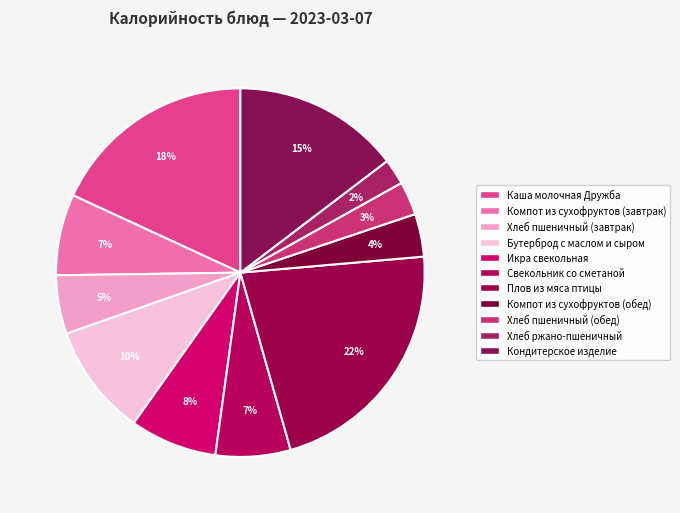

Combined, do Каша молочная Дружба and Хлеб пшеничный (завтрак) account for over 50%?

No